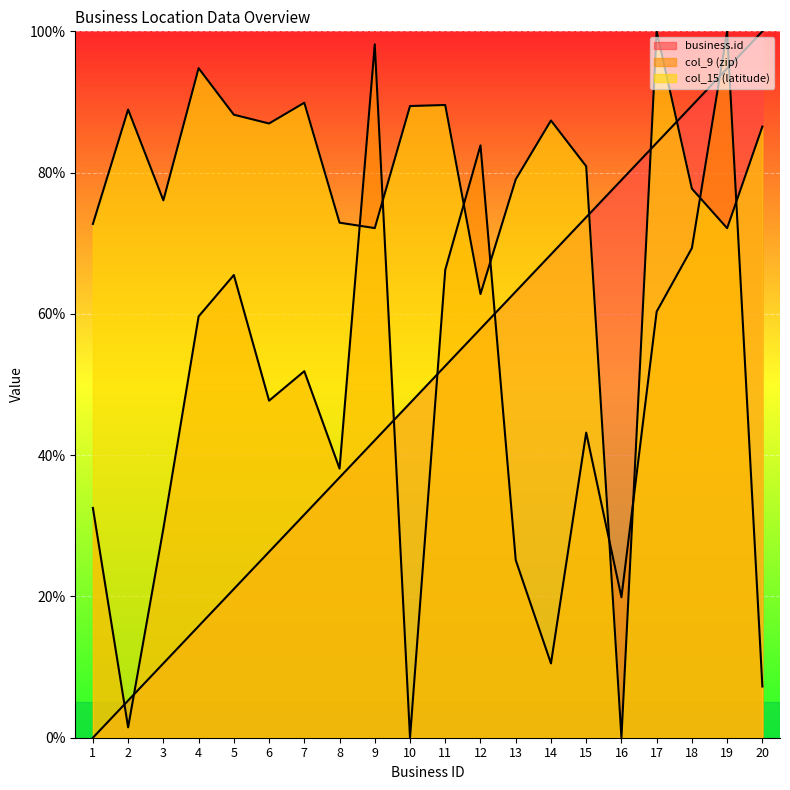

How many times do col_9 (zip) and business.id cross each other?

7